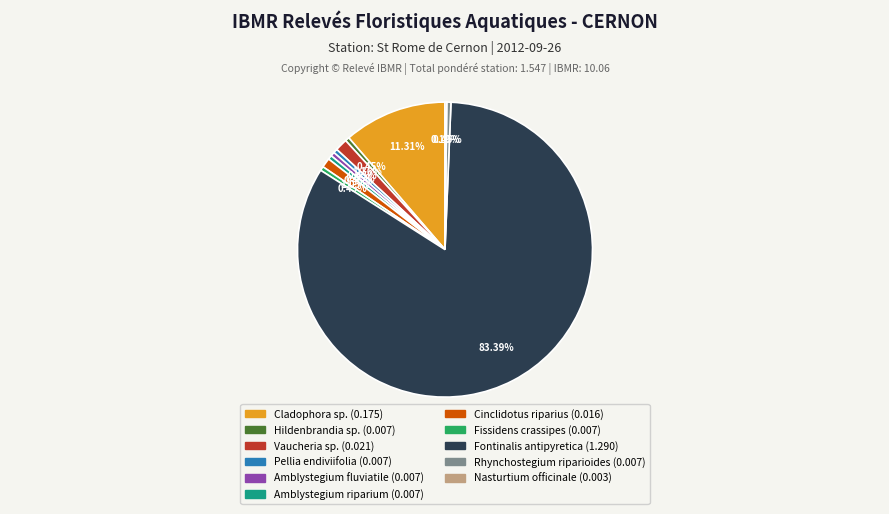

Which has a higher value, Rhynchostegium riparioides or Cinclidotus riparius?

Cinclidotus riparius